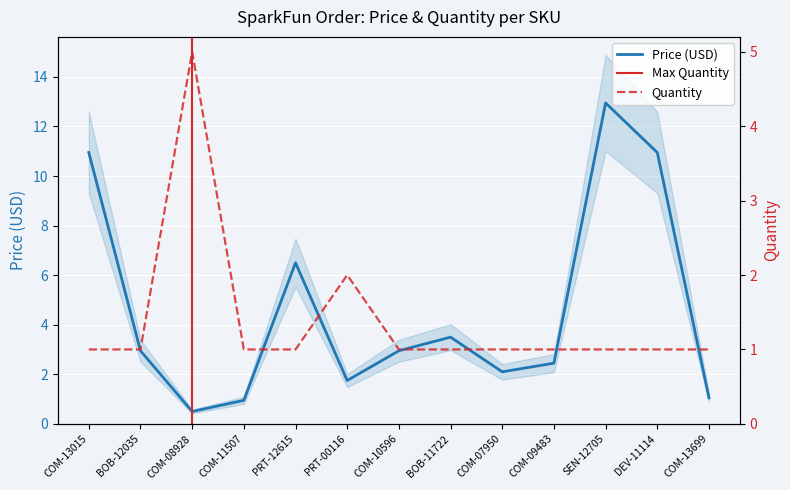

What is the difference between the Price (USD) values at PRT-00116 and COM-09483?

0.7